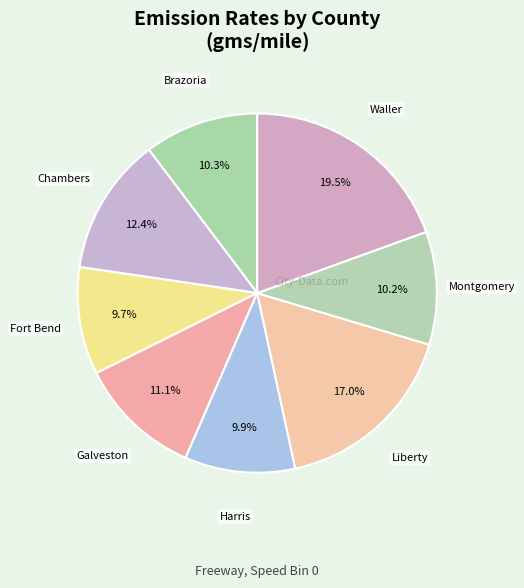

Rank the categories by value from lowest to highest.

Fort Bend, Harris, Montgomery, Brazoria, Galveston, Chambers, Liberty, Waller